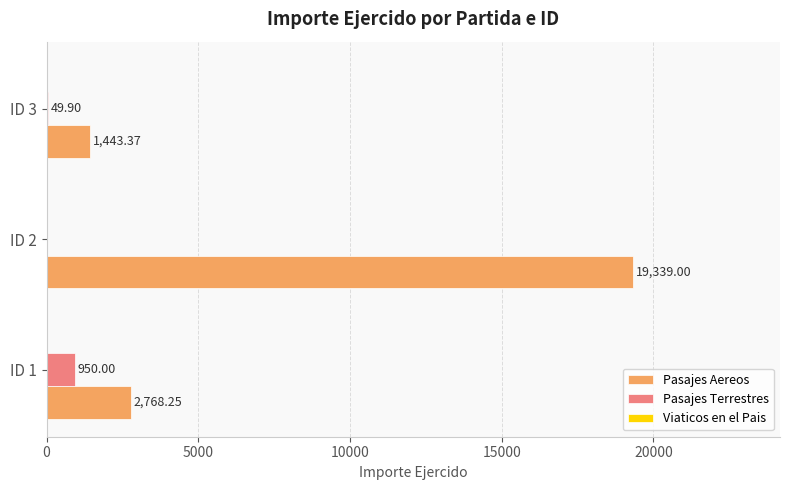

At which category is the sum across all series the highest?

ID 2